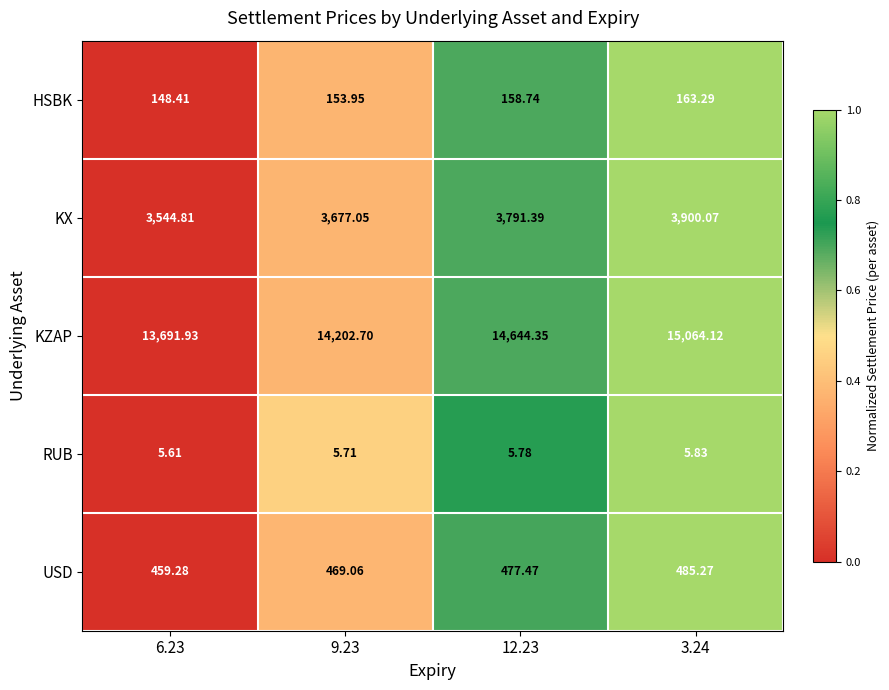

Which category has the highest value across all series?

3.24